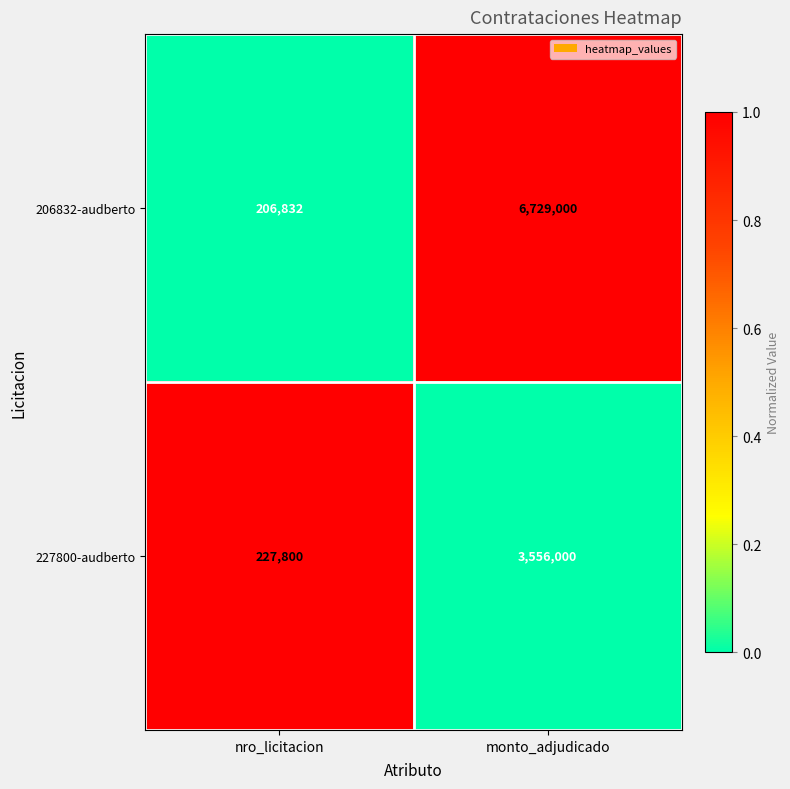

Rank the series at monto_adjudicado from highest to lowest value.

206832-audberto, 227800-audberto